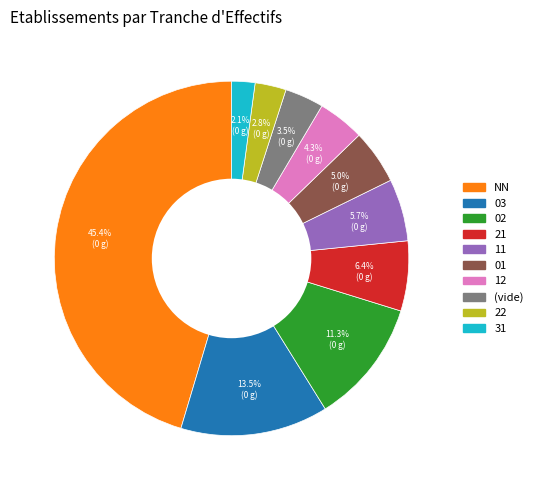

How many slices are in this pie chart?

10